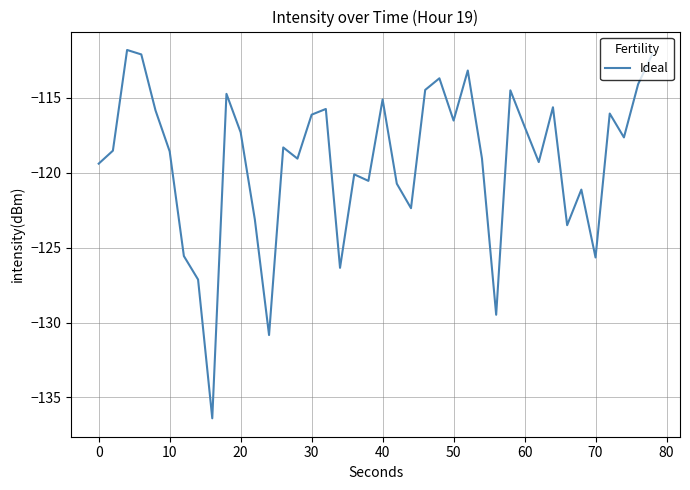

What is the minimum value shown in the chart?

-136.4